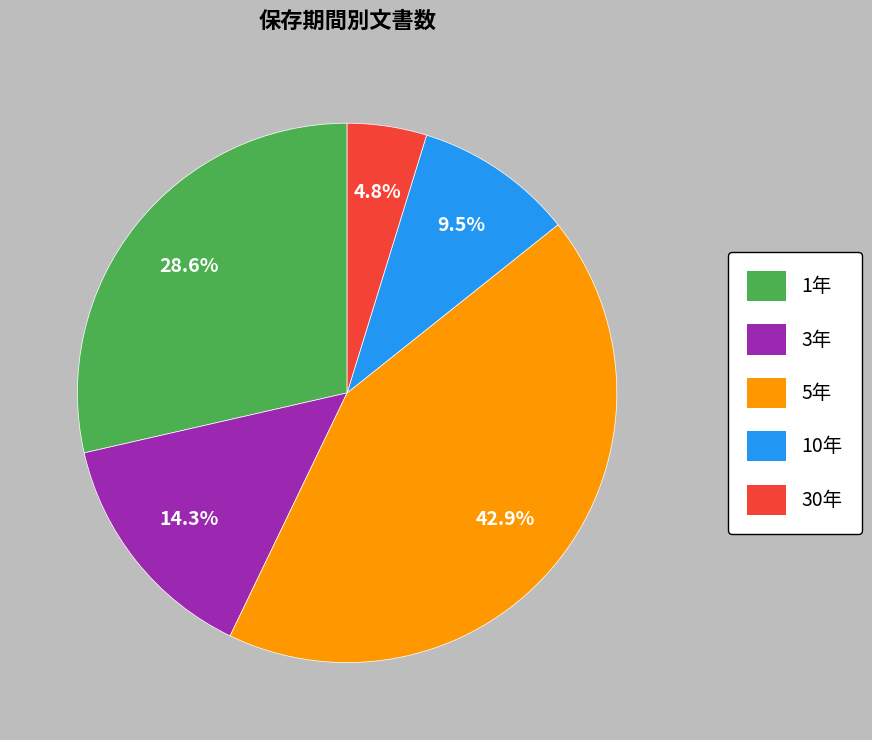

What percentage is NOT represented by 10年?

90.5%